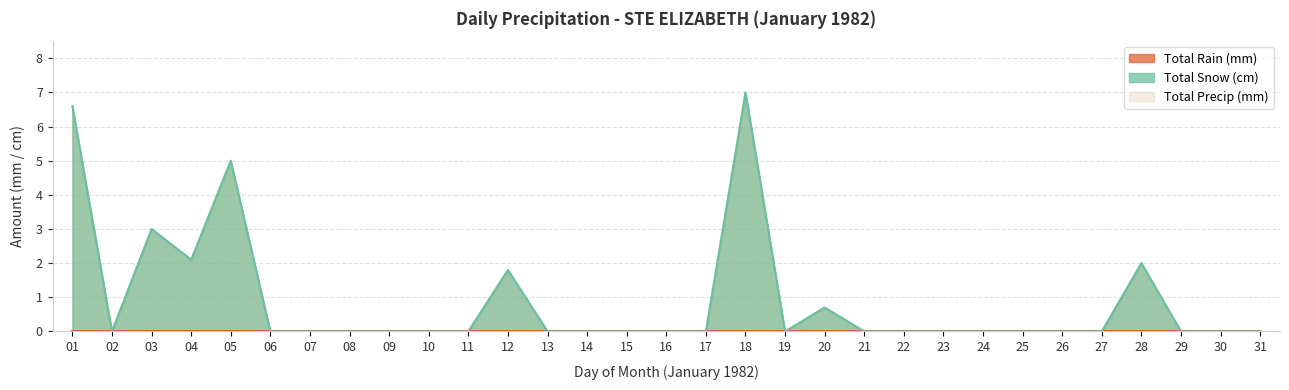

At how many categories does at least one series exceed 1?

7